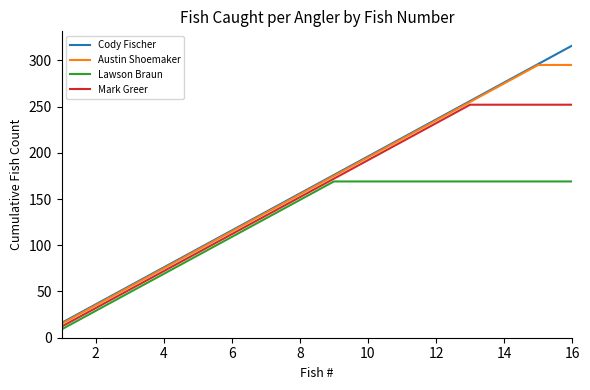

True or false: Cody Fischer and Lawson Braun cross at least once.

False